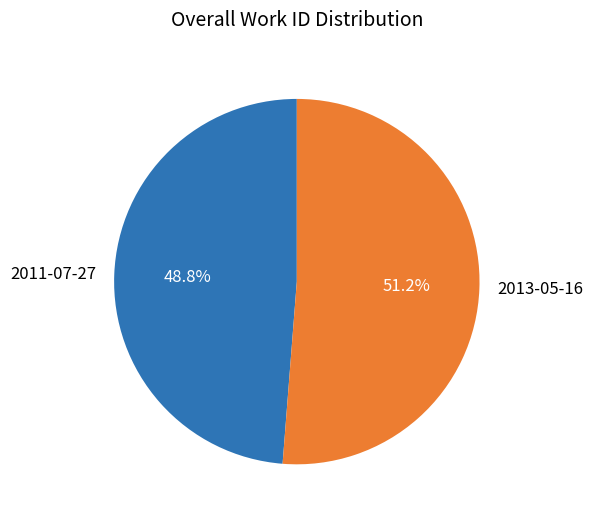

How many slices are in this pie chart?

2